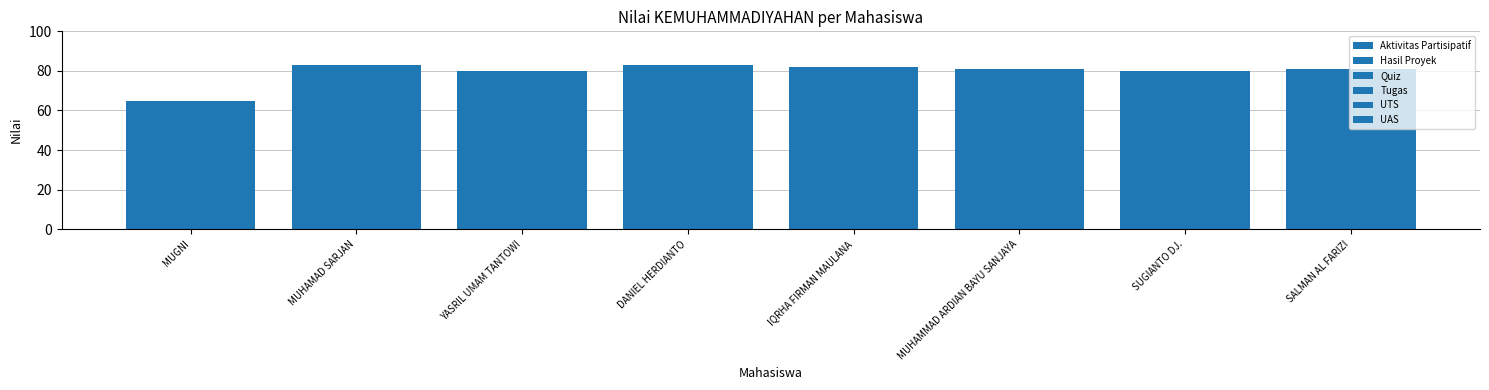

Does the chart contain stacked bars?

No